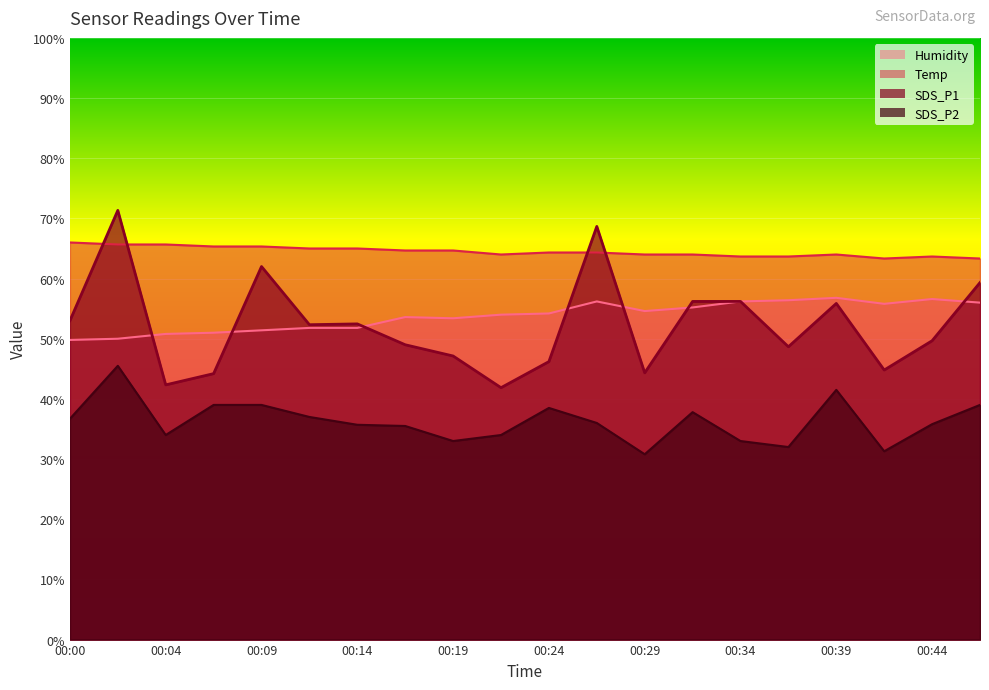

True or false: Humidity and SDS_P1 intersect in this chart.

True